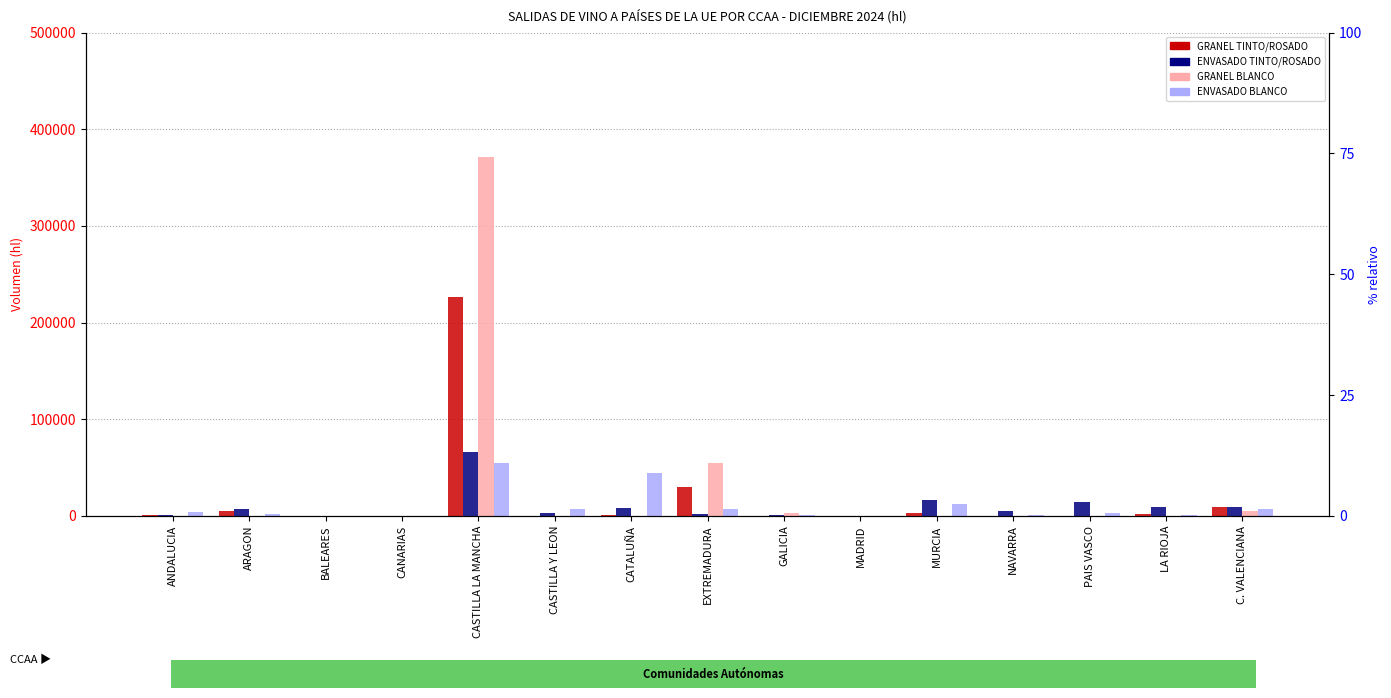

Is it true that ENVASADO TINTO/ROSADO equals 88195 at CASTILLA LA MANCHA?

False